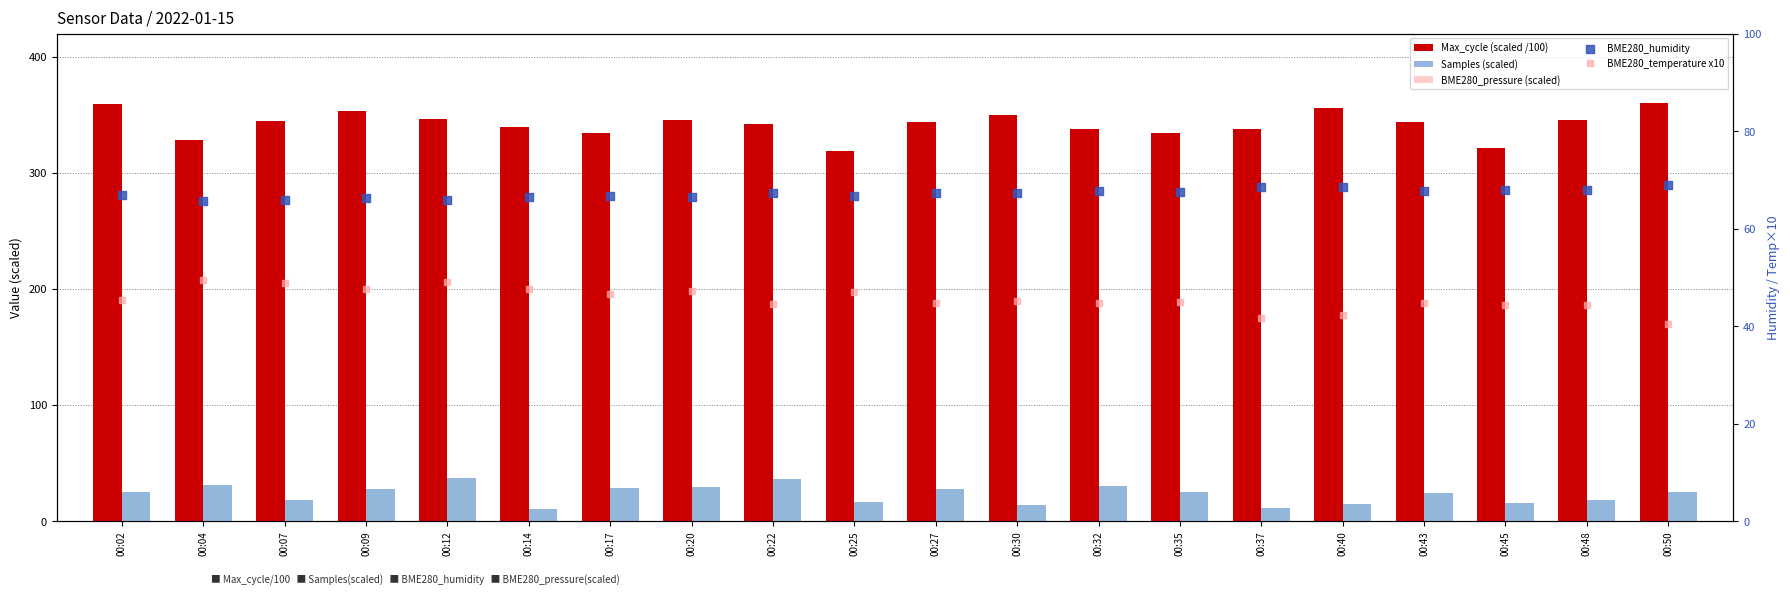

What are all the series names shown in the legend?

Max_cycle (scaled /100), Samples (scaled), BME280_pressure (scaled), BME280_humidity, BME280_temperature x10